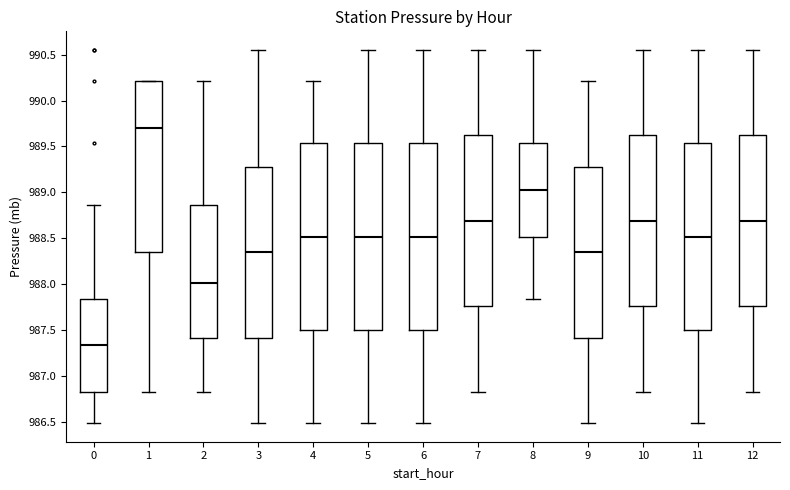

Which box has the highest median line?

1